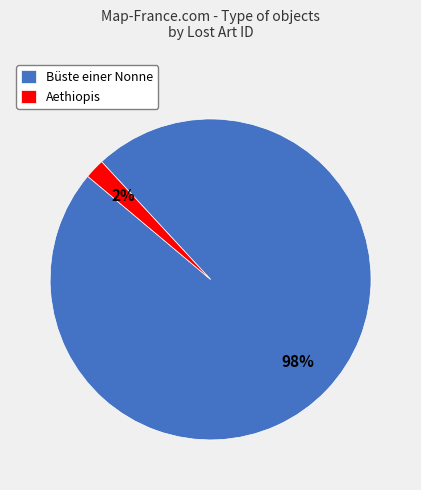

What percentage is the Aethiopis slice, to the nearest percent?

2%